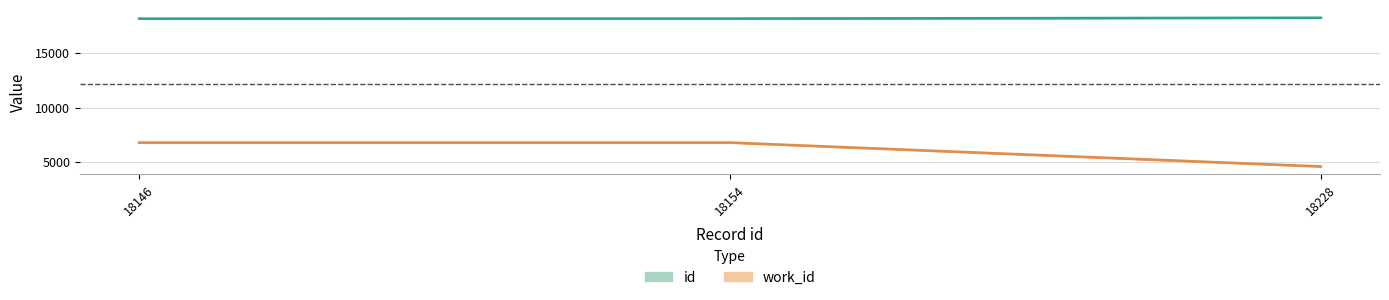

How many values in the id series exceed 18154?

1